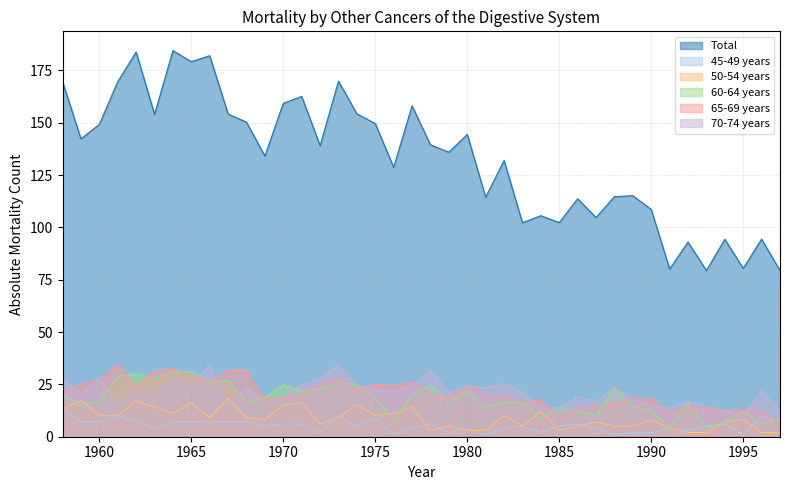

True or false: Total and 60-64 years cross at least once.

False